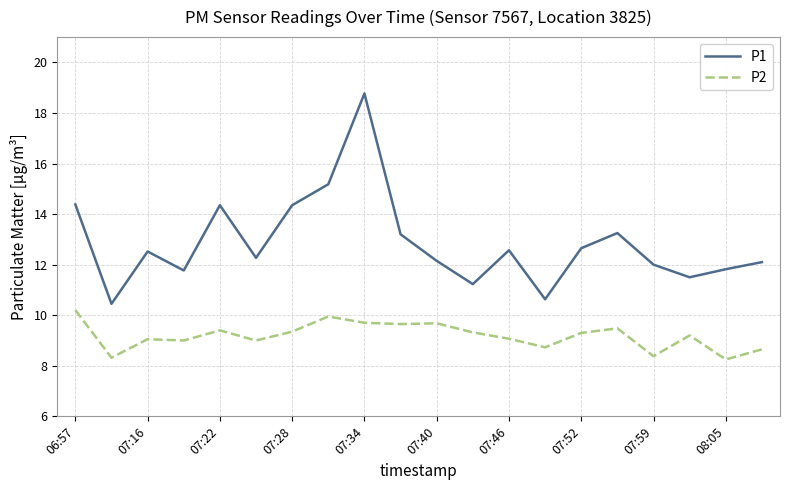

Which series has the widest spread of values?

P1